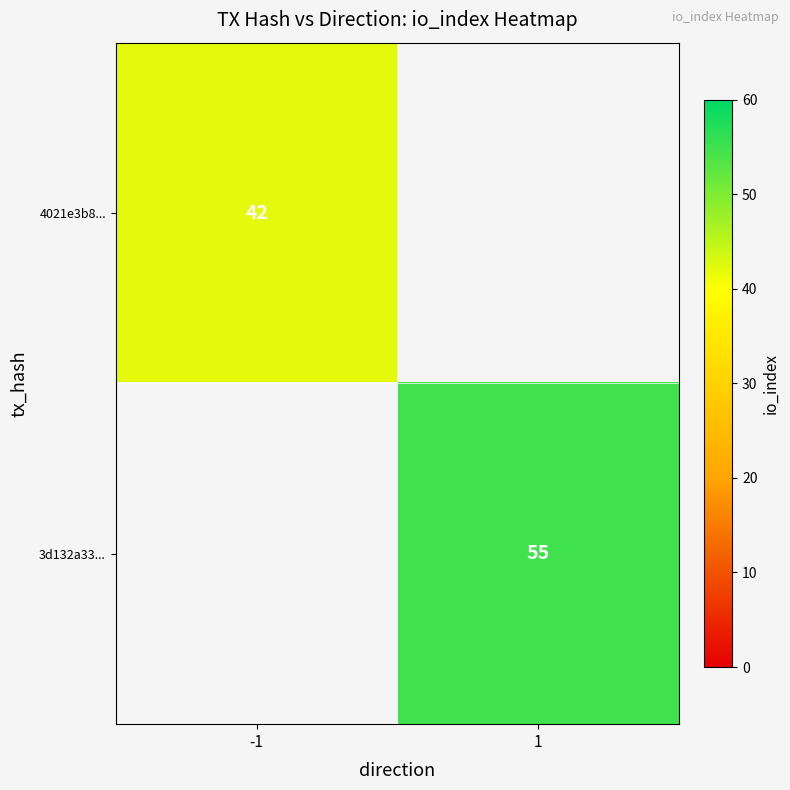

What is the greatest value displayed?

55.0